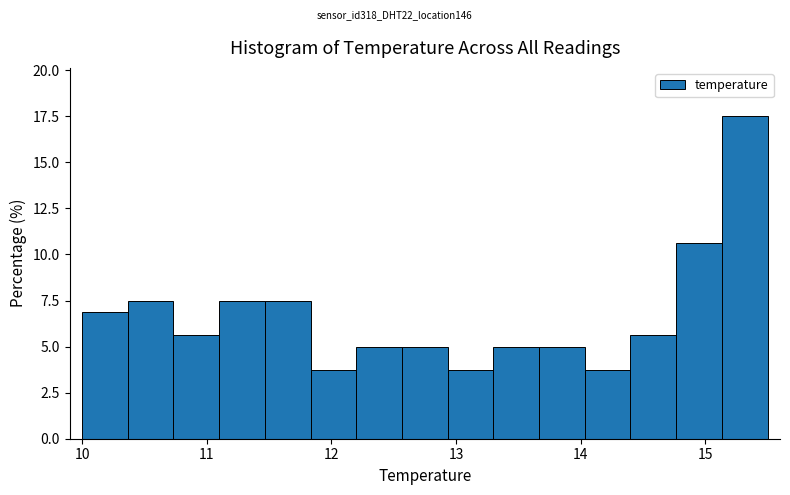

Around what value on the x-axis is the tallest bar? Give the approximate position of its centre, as read against the axis.

15.3